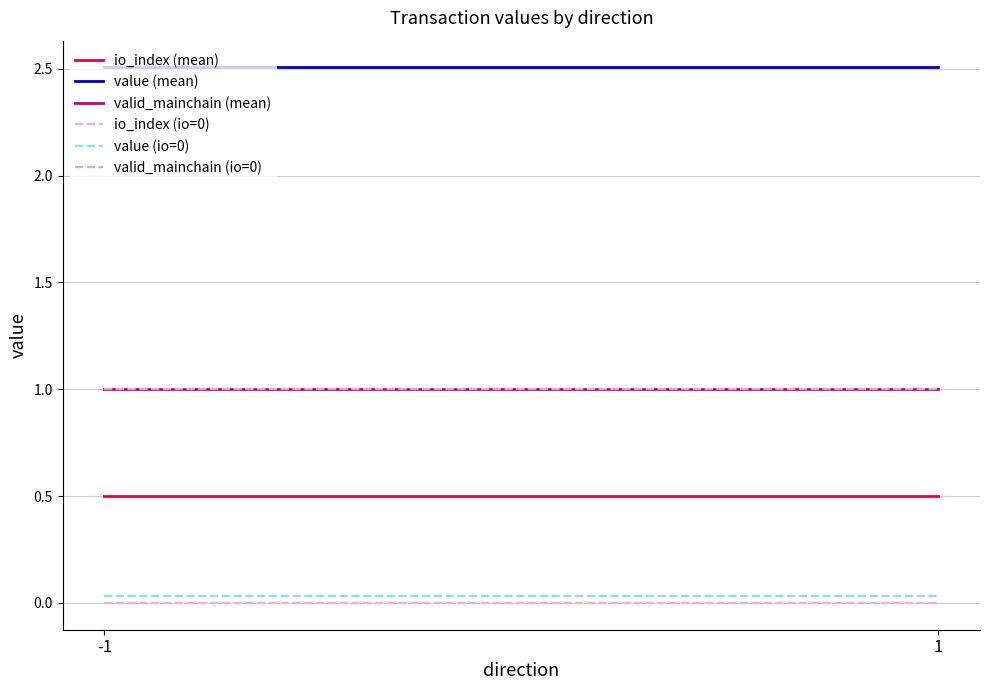

At which label does io_index (mean) reach its peak?

-1